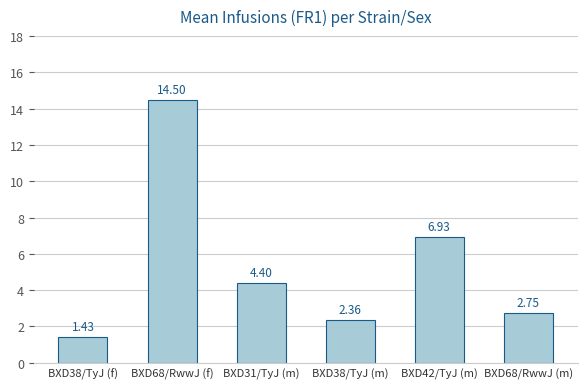

What is the label of the 1st bar from the right?

BXD68/RwwJ (m)